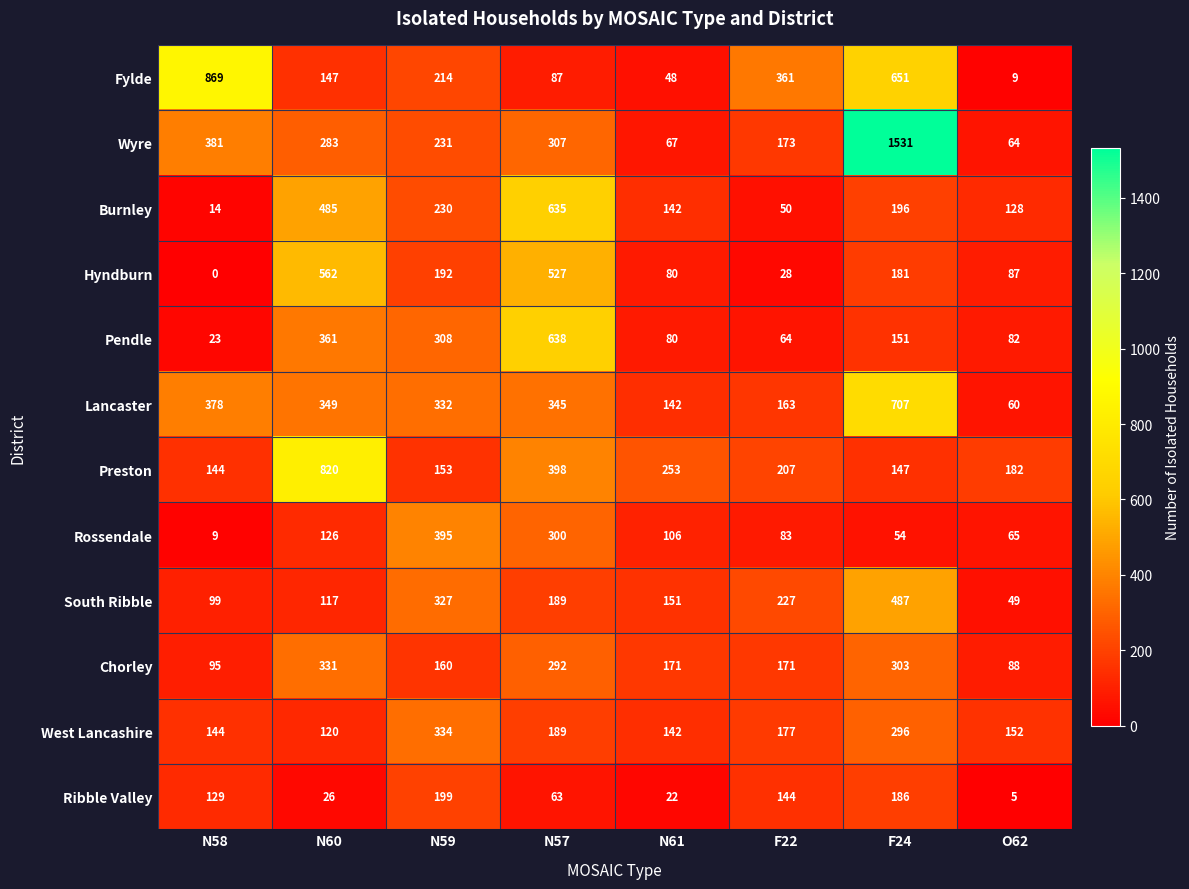

What is the difference between the second highest and minimum values in the Fylde series?

642